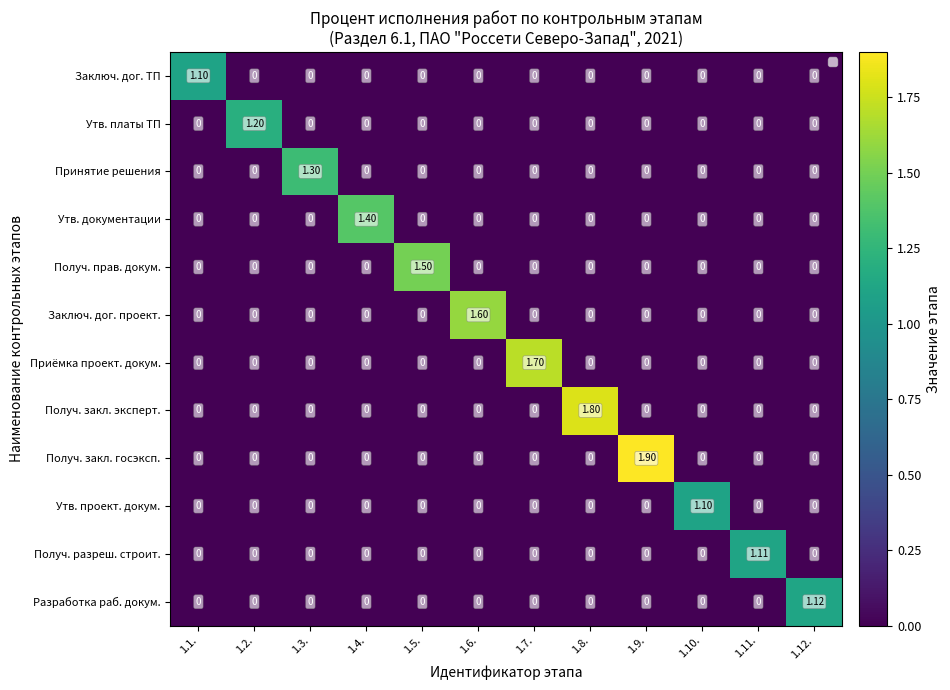

What is the spread (max minus min) of values at 1.1.?

1.1